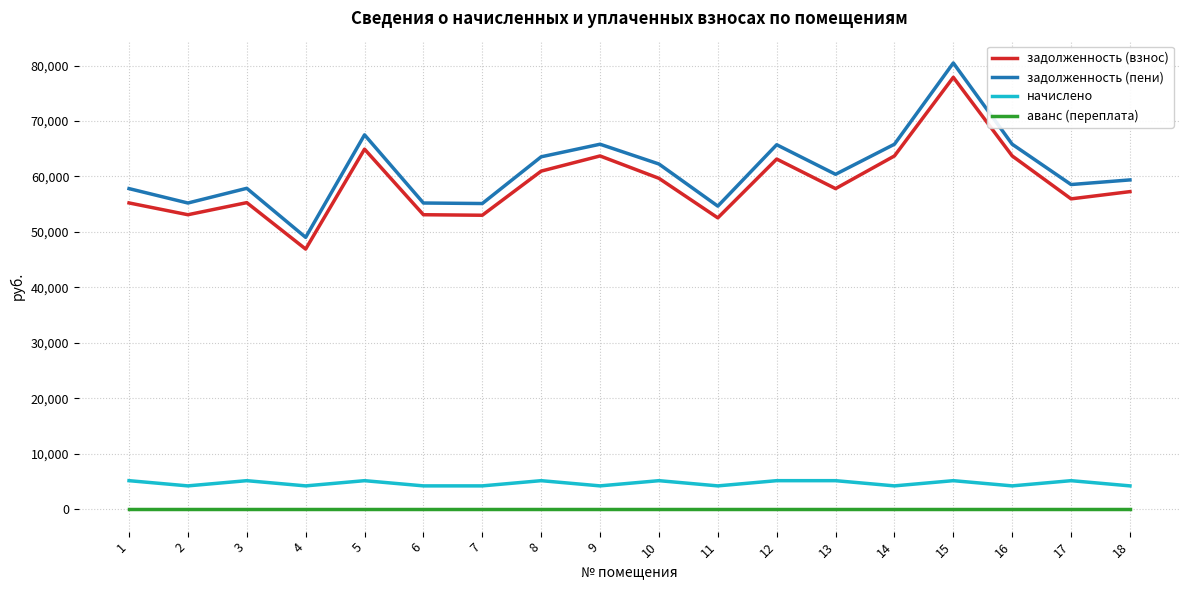

Rank the series at 7 from lowest to highest value.

аванс (переплата), начислено, задолженность (взнос), задолженность (пени)